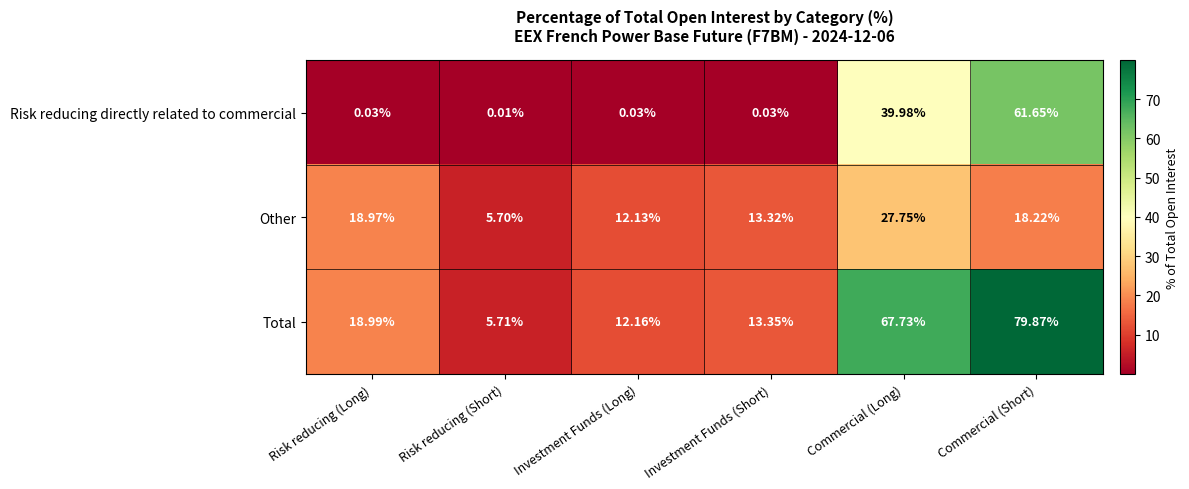

Which category has the lowest value in the Risk reducing directly related to commercial series?

Risk reducing (Short)